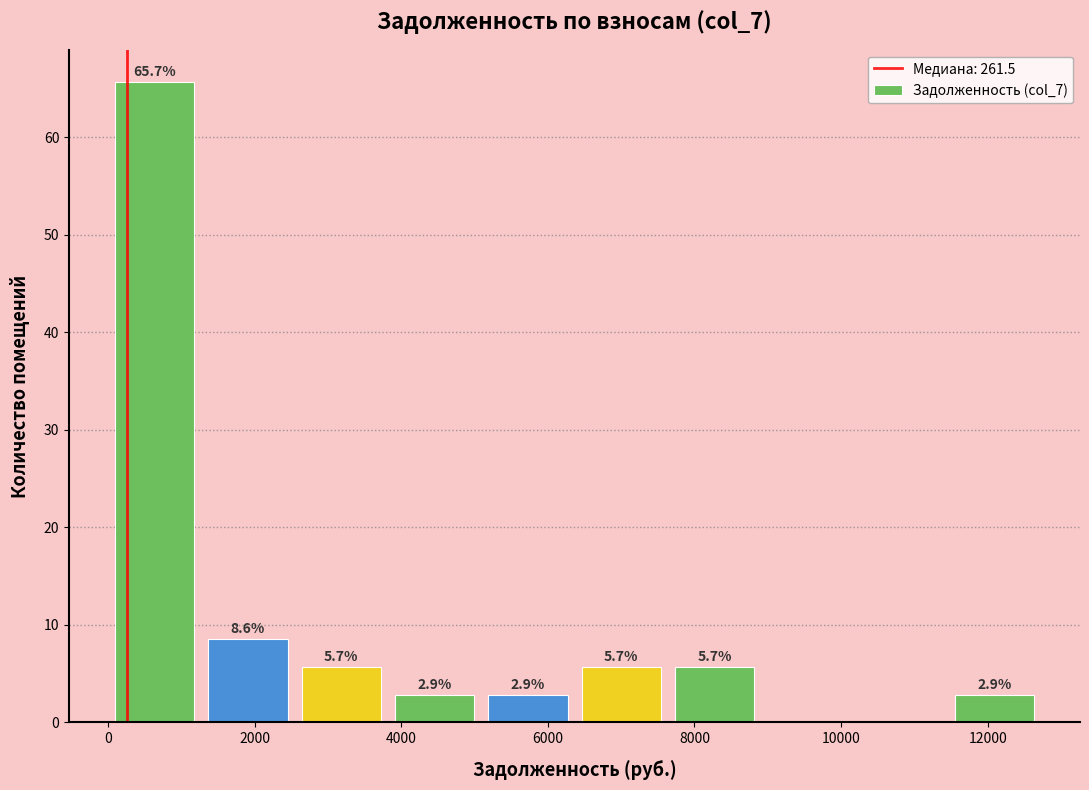

Which range on the x-axis has the tallest bar?

0 to 1200